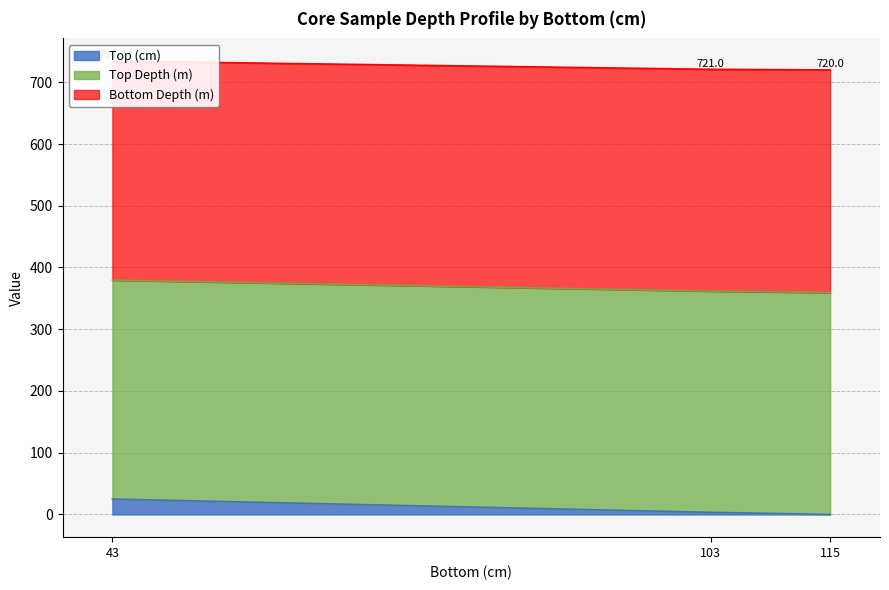

Which series has the largest total across all categories?

Bottom Depth (m)